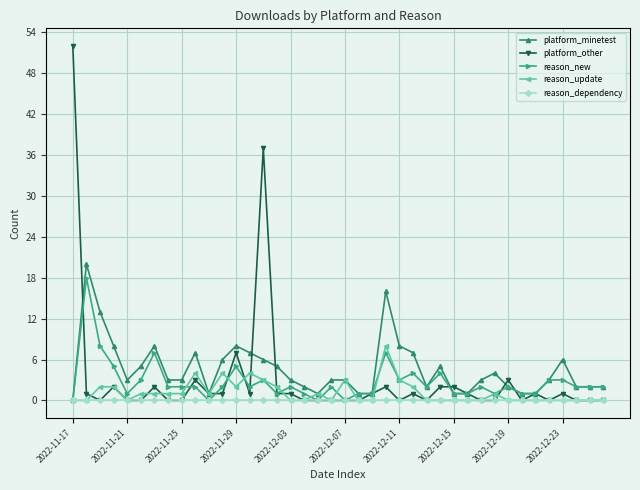

Reading left to right, list all the values displayed in this chart.

platform_minetest: 0	20	13	8	3	5	8	3	3	7	1	6	8	7	6	5	3	2	1	3	3	1	1	16	8	7	2	5	1	1	3	4	2	1	1	3	6	2	2	2
platform_other: 52	1	0	2	0	0	2	0	0	3	1	1	7	1	37	1	1	0	0	0	0	0	1	2	0	1	0	2	2	1	0	0	3	0	1	0	1	0	0	0
reason_new: 0	18	8	5	1	3	7	2	2	2	0	2	5	2	3	1	2	1	0	2	0	1	1	7	3	4	2	4	1	1	2	1	2	1	1	3	3	2	2	2
reason_update: 0	0	2	2	0	1	1	1	1	4	1	4	2	4	3	2	0	0	1	0	3	0	0	8	3	2	0	0	0	0	0	1	0	0	0	0	0	0	0	0
reason_dependency: 0	0	0	0	0	0	0	0	0	0	0	0	0	0	0	0	0	0	0	0	0	0	0	0	0	0	0	0	0	0	0	0	0	0	0	0	0	0	0	0